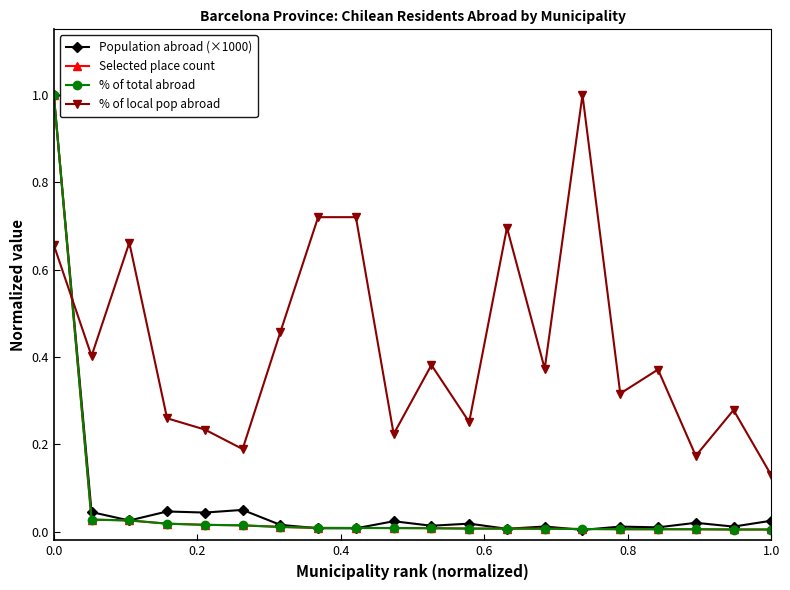

What is the highest value of the Selected place count series?

1.0